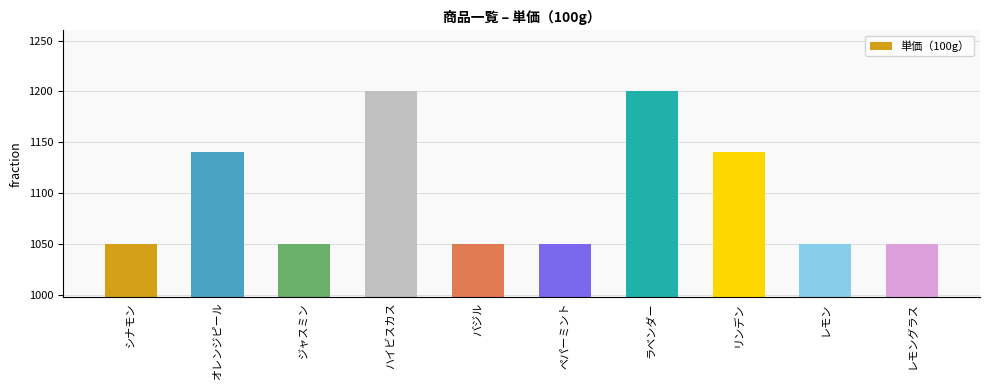

True or false: the data shows 1050 at ジャスミン.

True